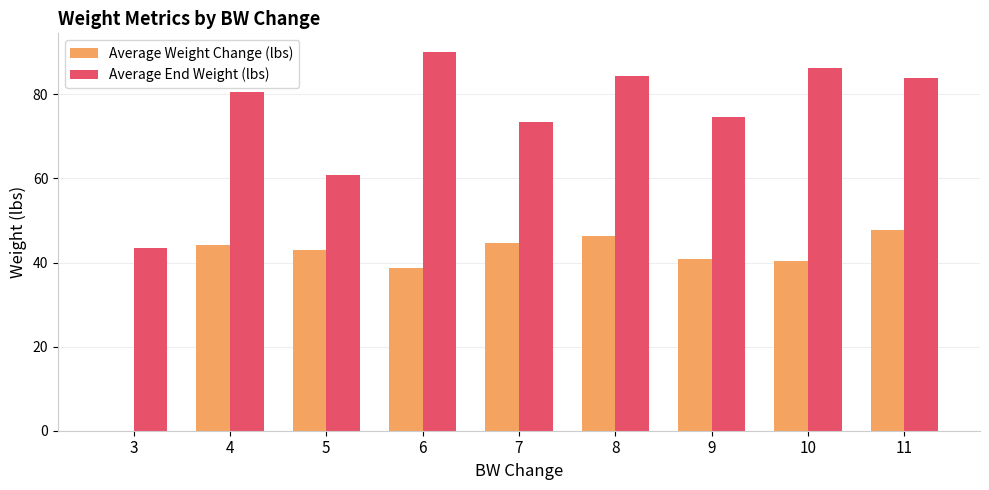

Which series changed the most between 5 and 8?

Average End Weight (lbs)